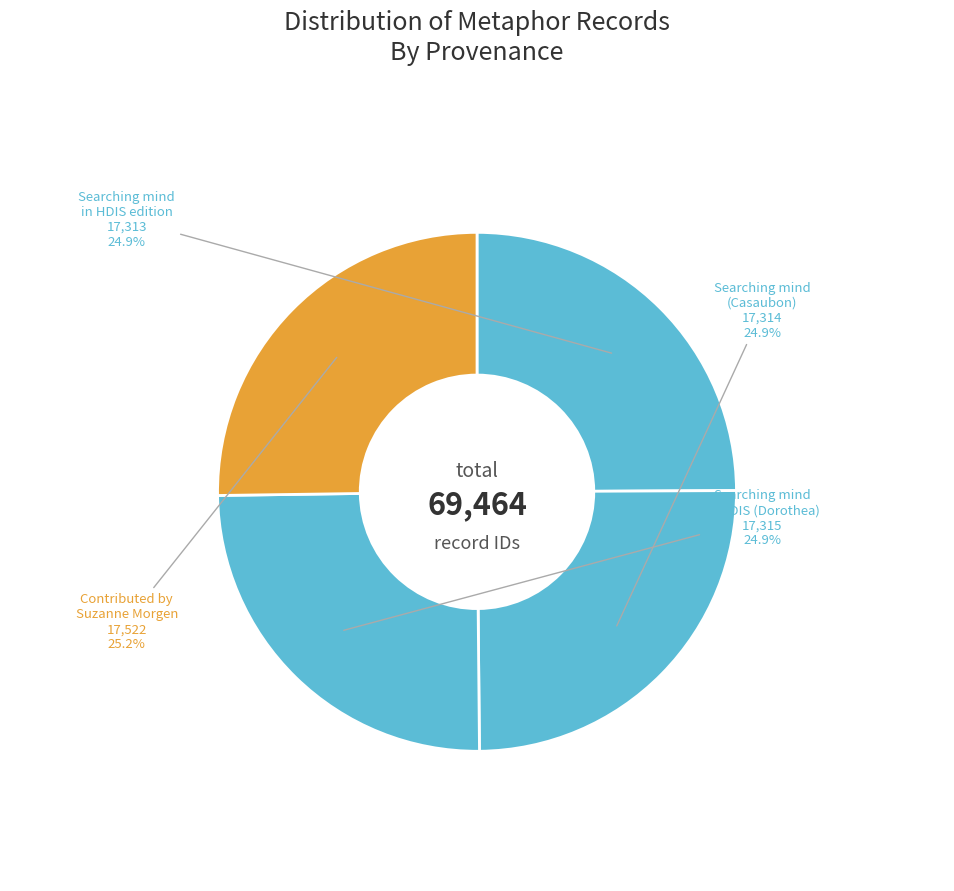

What is the ratio of the value at Searching mind in HDIS edition to the value at Searching mind (Casaubon)?

1.0